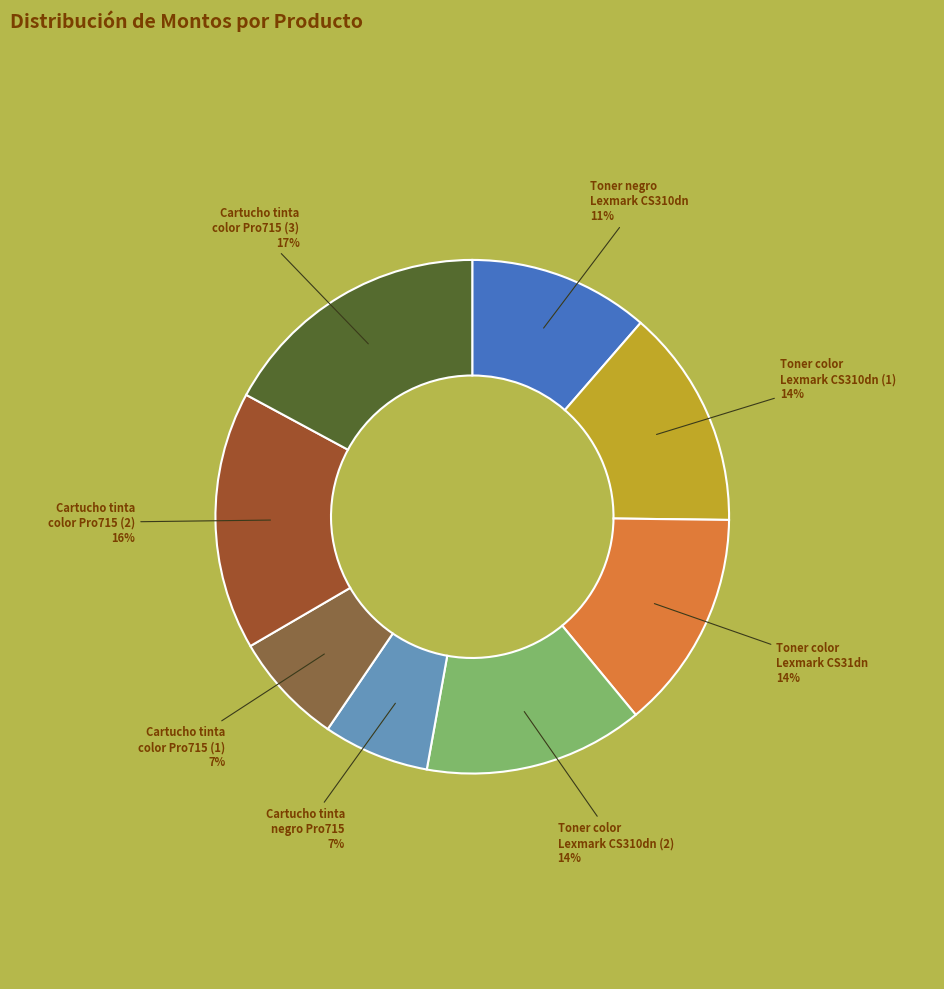

Is it true that Cartucho tinta color Pro715 (1) is 7% of the pie?

True